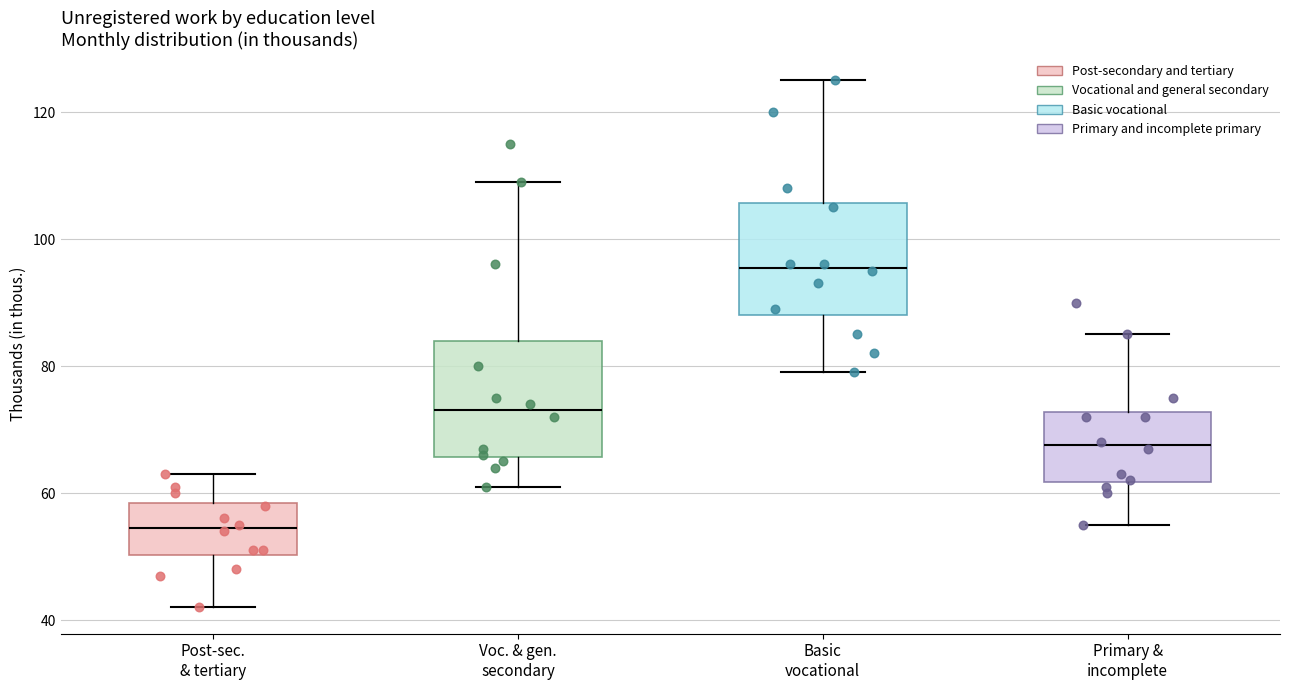

Which box's median line is the highest?

Basic vocational